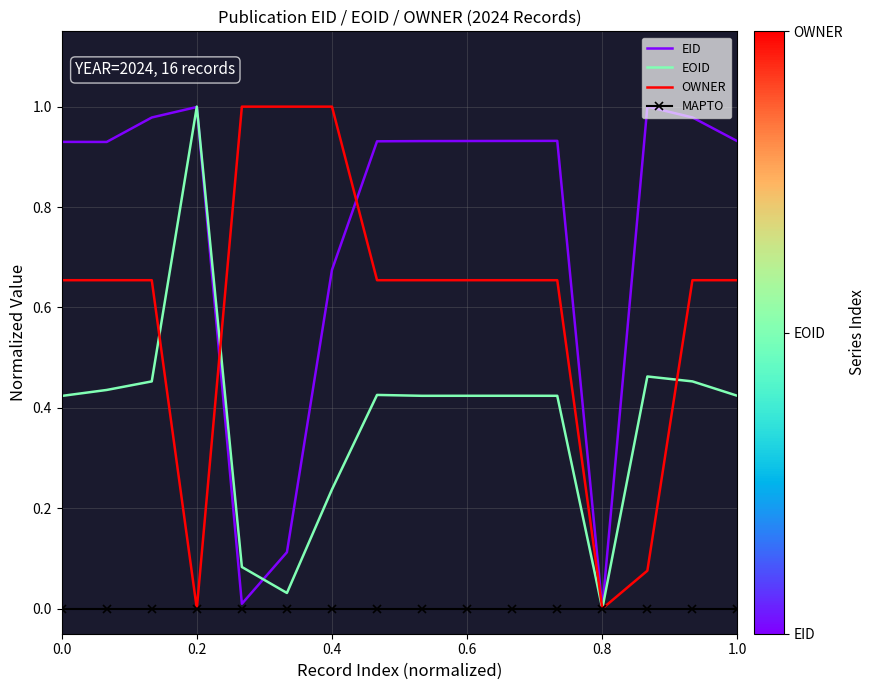

Rank the series by their average value, from lowest to highest.

MAPTO, EOID, OWNER, EID